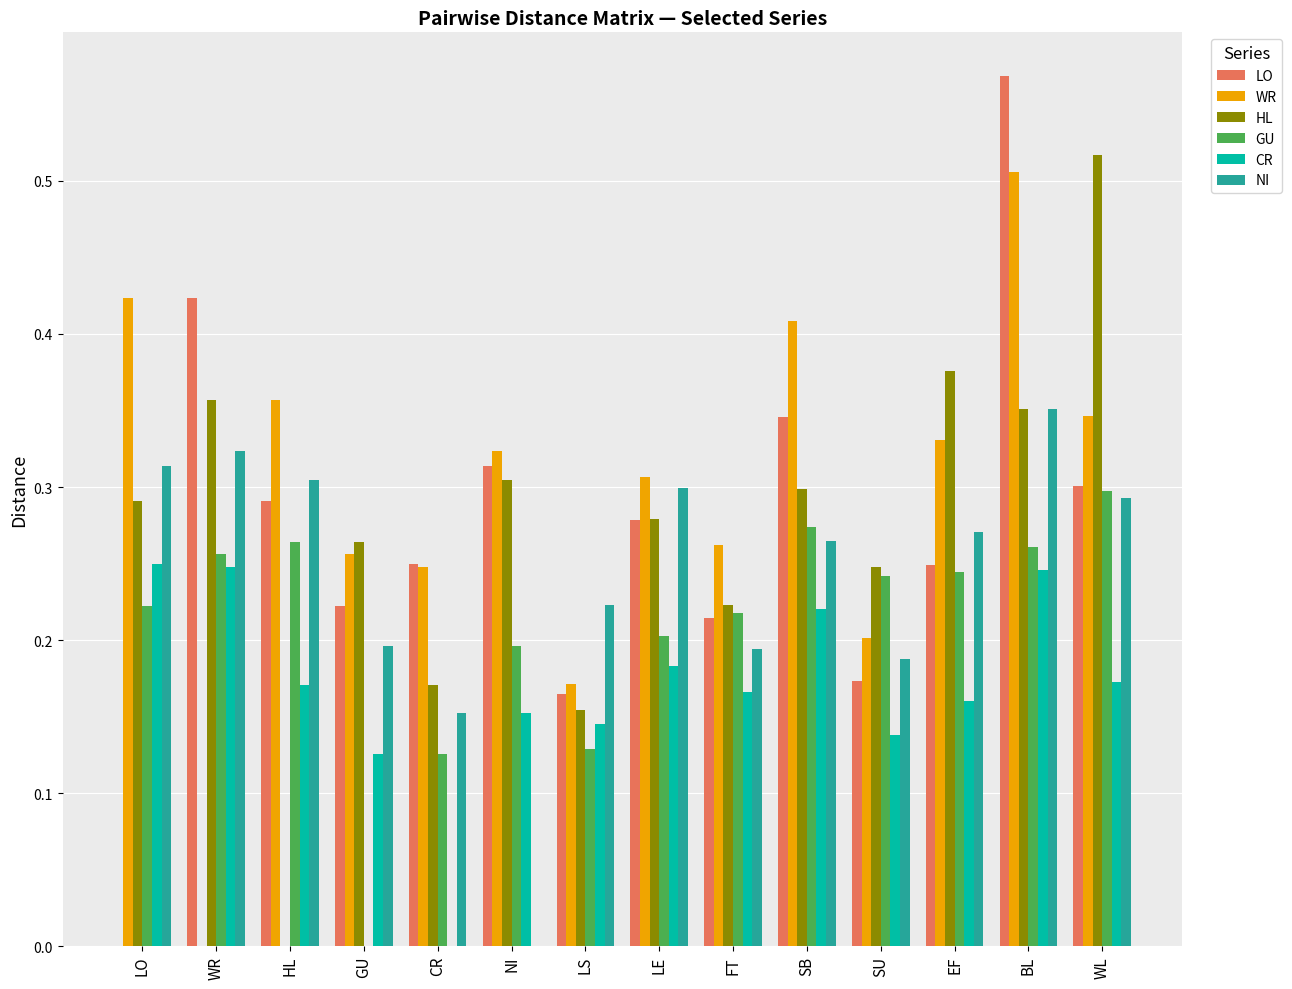

How many CR values are between 0 and 1?

14